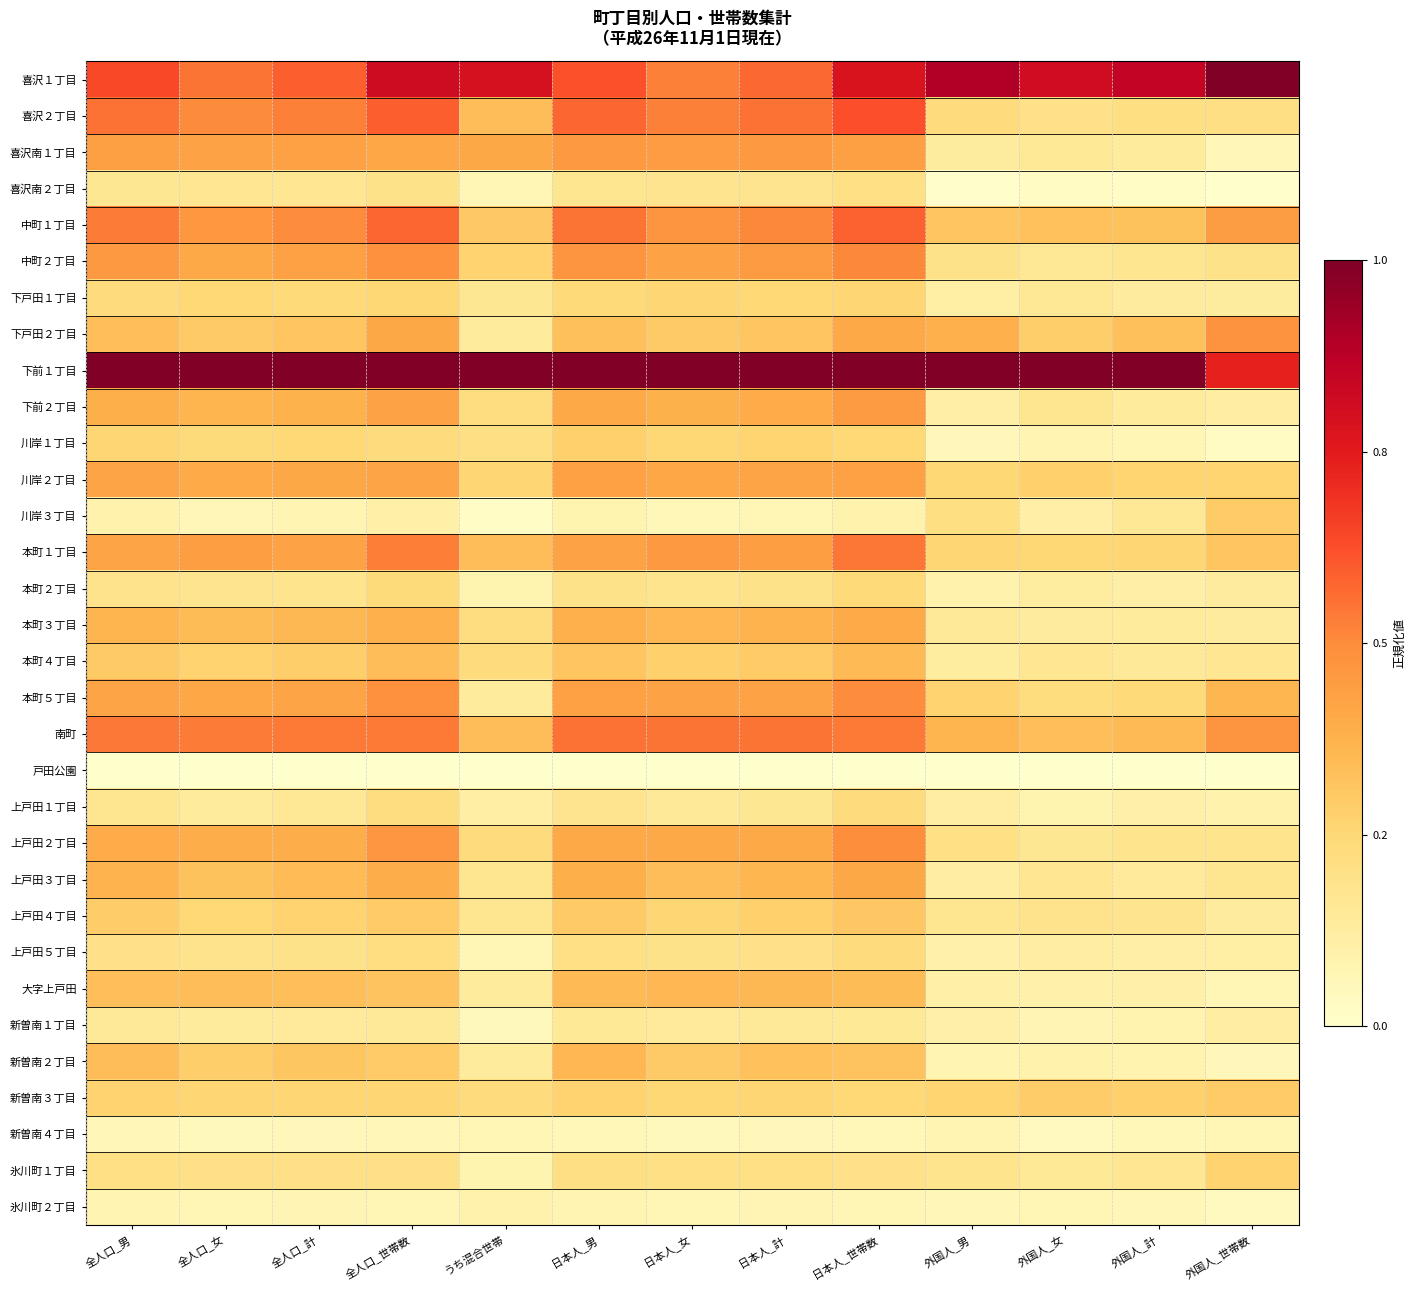

How many series are shown in this chart?

32